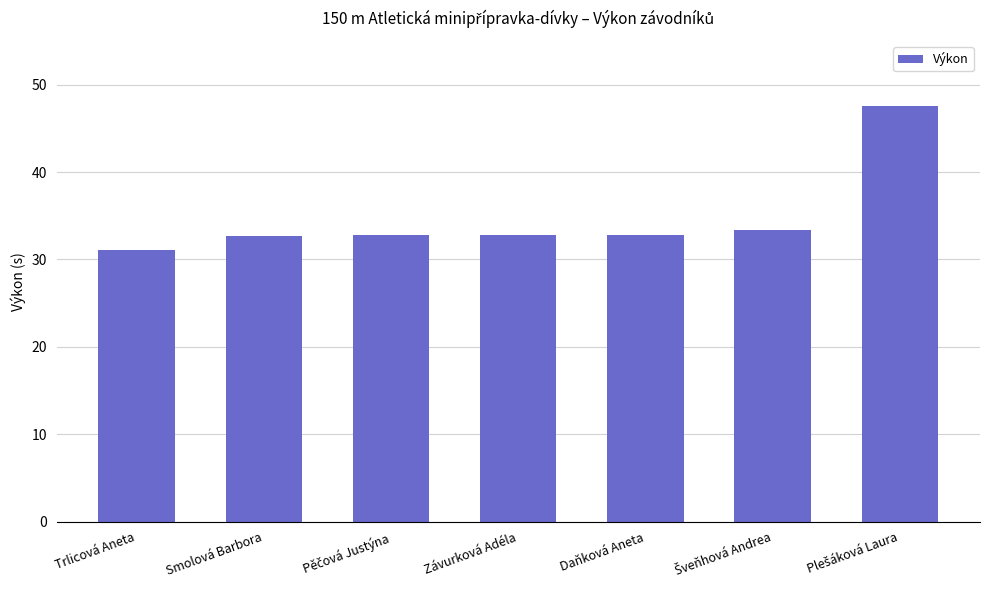

What is the difference between the values at Smolová Barbora and Závurková Adéla?

0.1